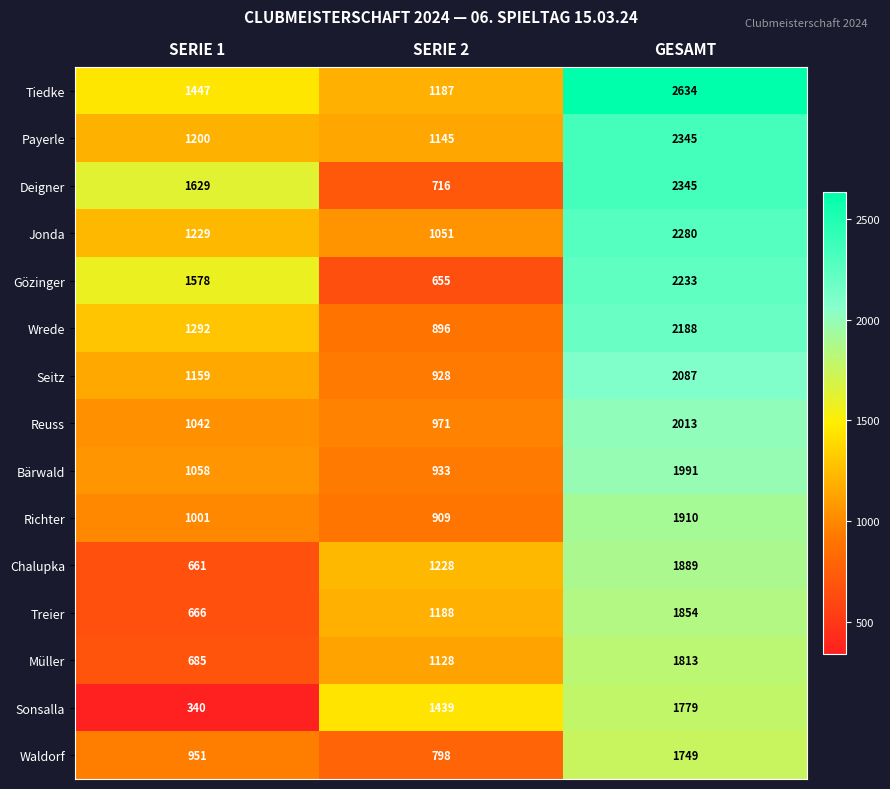

Where is Waldorf nearest to the value 1273?

SERIE 1